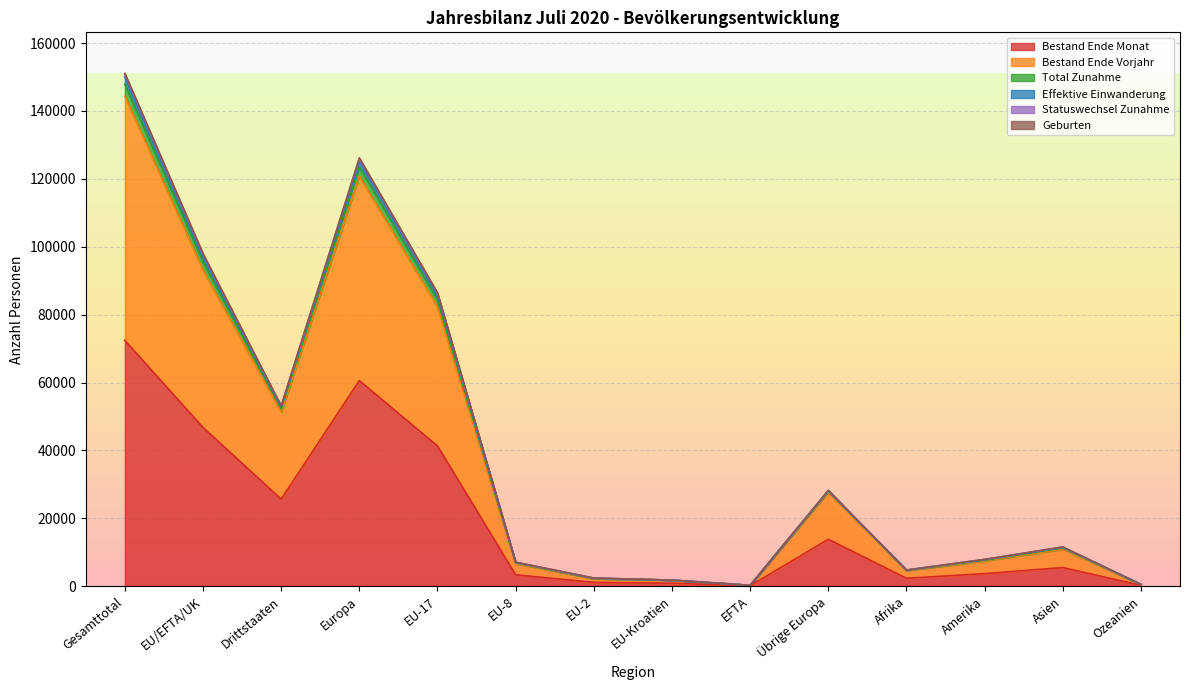

How many distinct data groups are displayed?

6